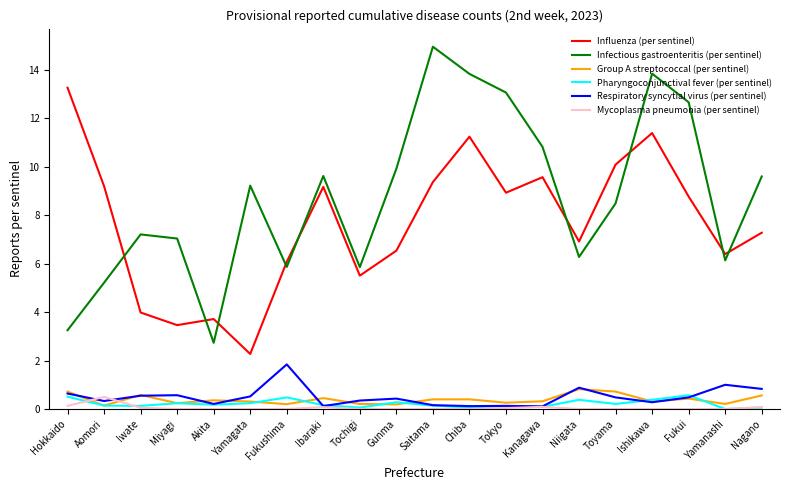

Which series has the largest total across all categories?

Infectious gastroenteritis (per sentinel)